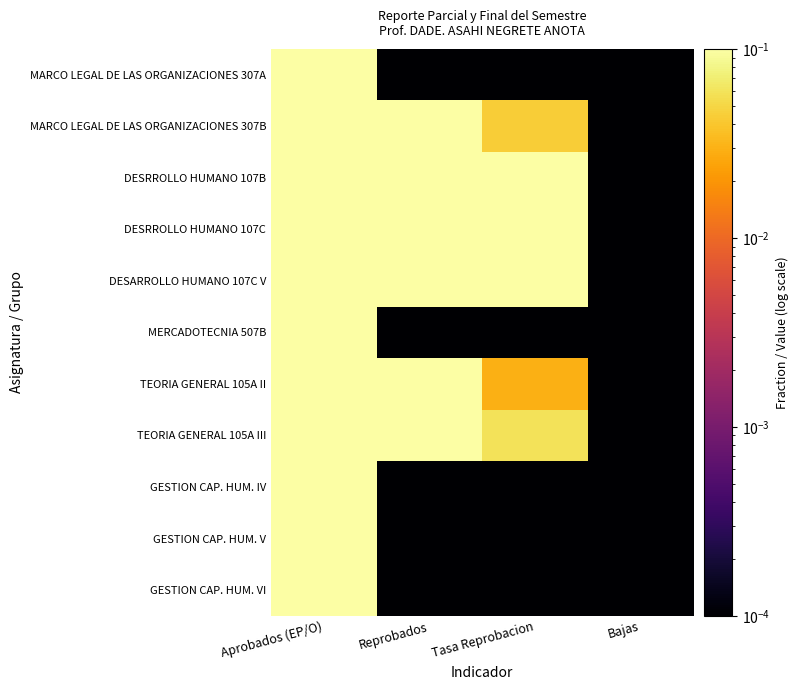

Which category has the highest value across all series?

Reprobados